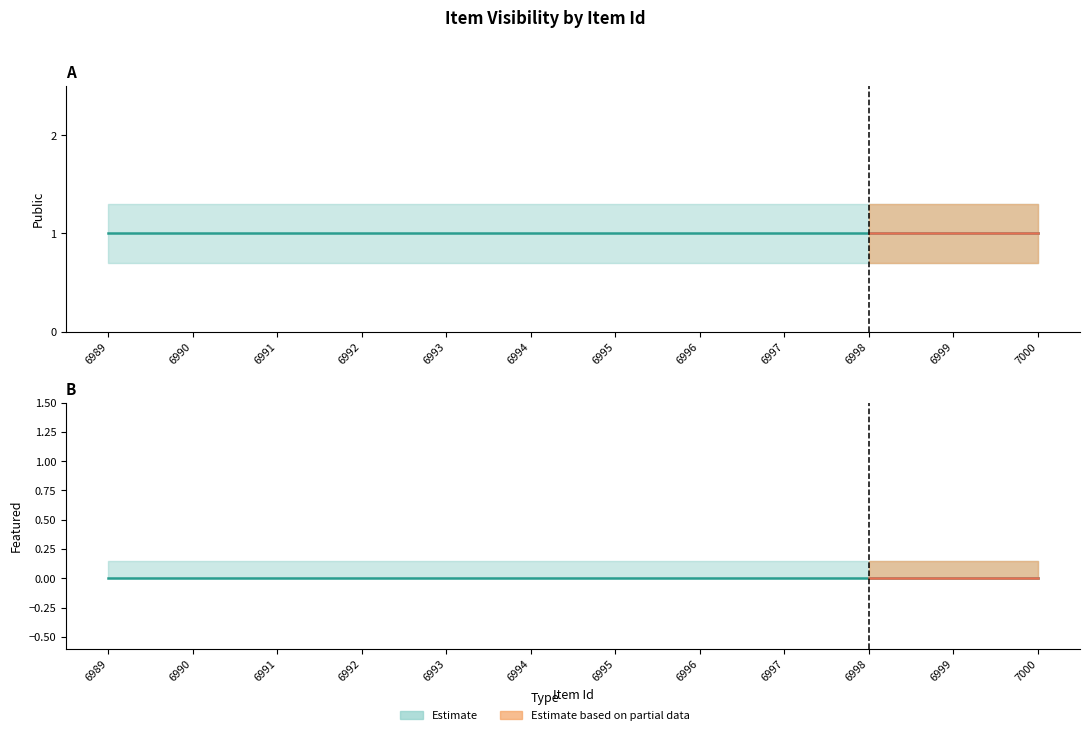

Which series changed the most between 6992 and 6993?

public